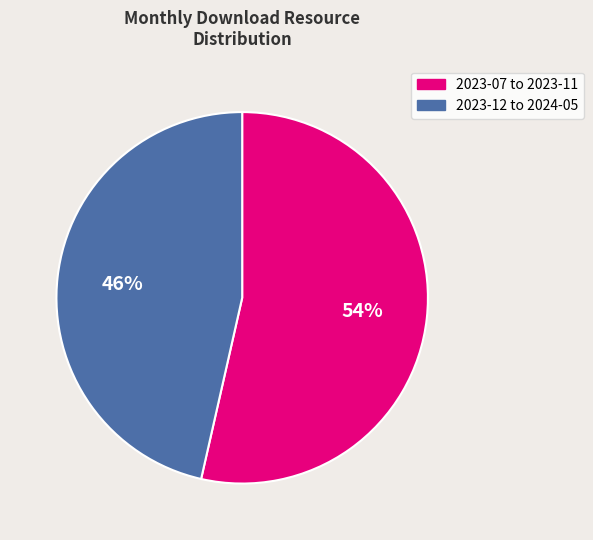

To the nearest percent, what is the average slice percentage?

50%